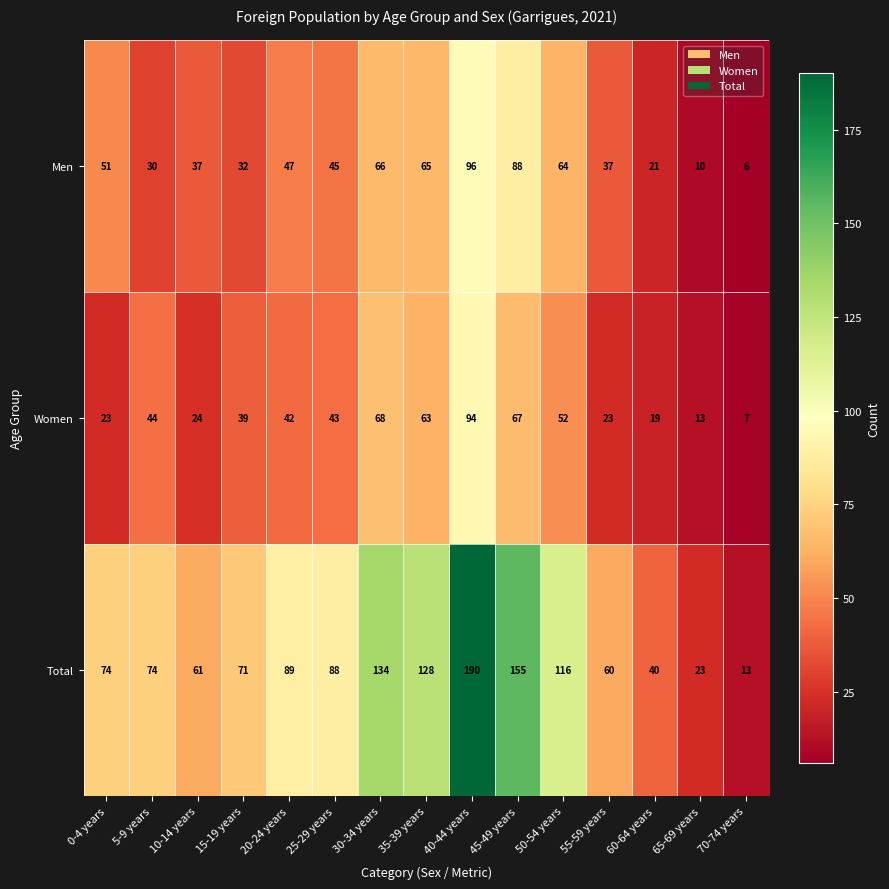

At which category does the chart reach its minimum across all series?

70-74 years